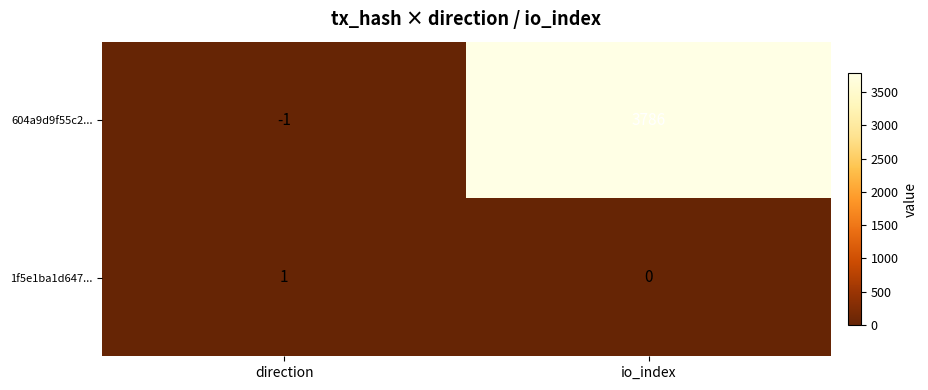

Count the number of data series in this chart.

2